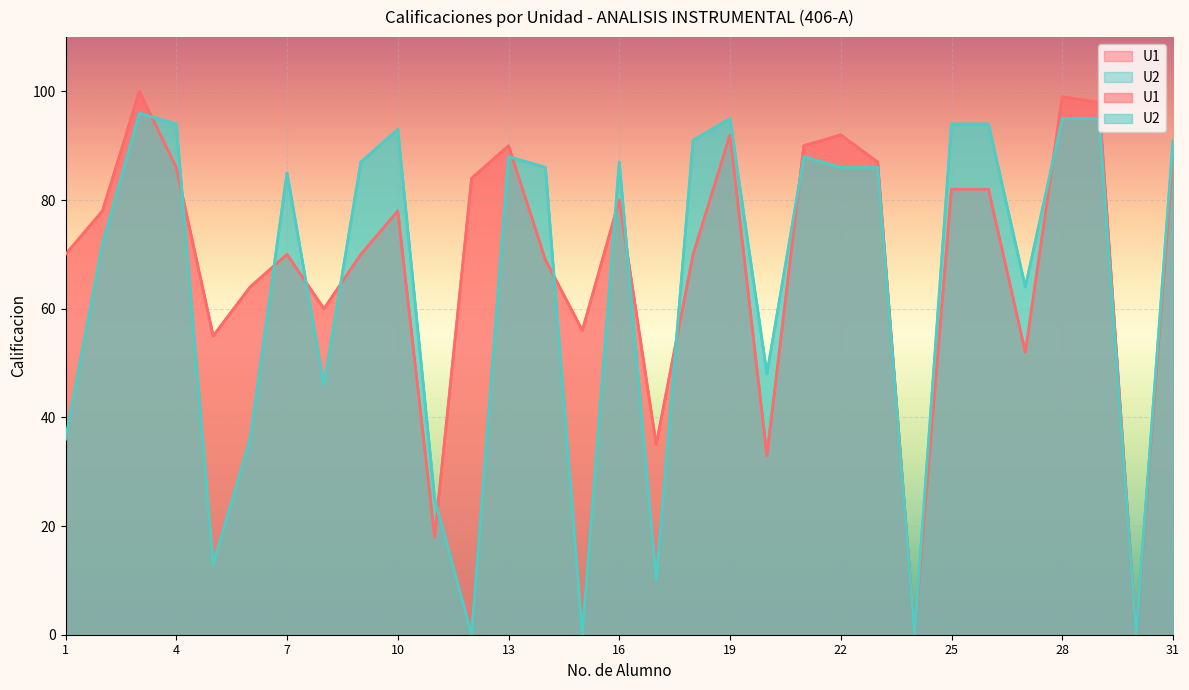

What are all the series names shown in the legend?

U1, U2